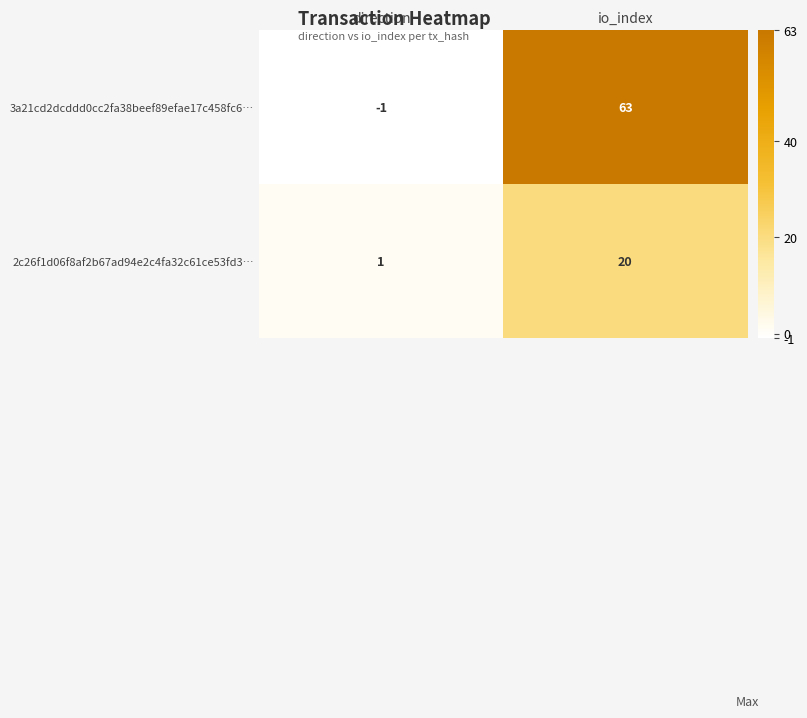

At direction, list the series in order from largest to smallest.

2c26f1d06f8af2b67ad94e2c4fa32c61ce53fd3…, 3a21cd2dcddd0cc2fa38beef89efae17c458fc6…